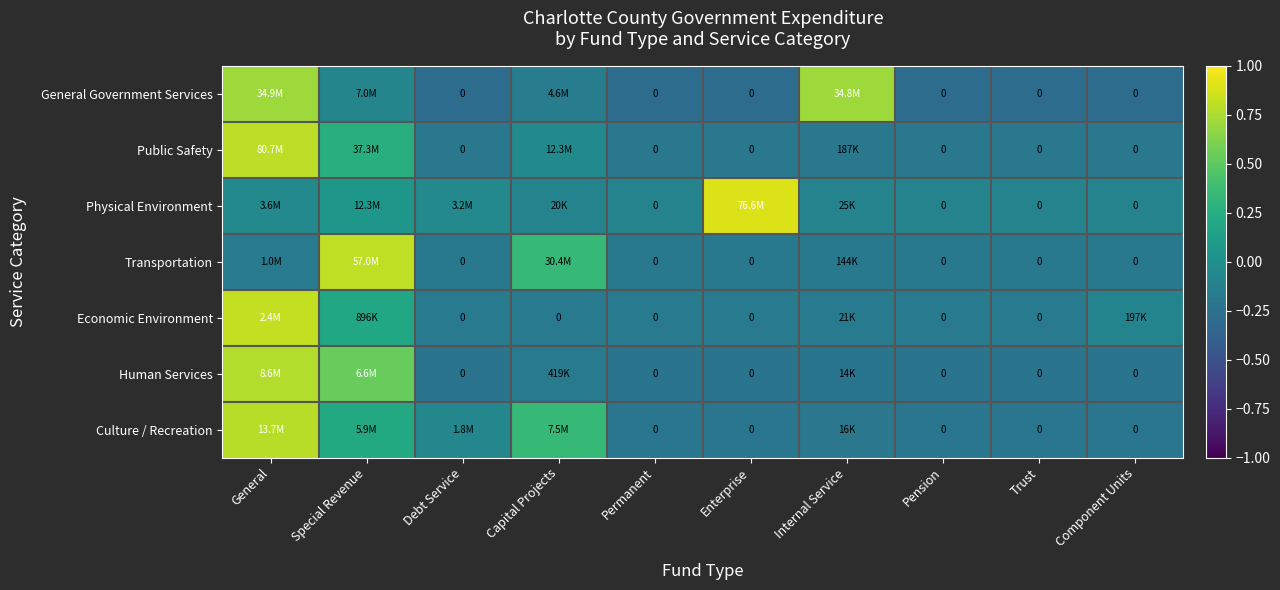

Is the value of Transportation at Special Revenue greater than the value of General Government Services at Permanent?

Yes